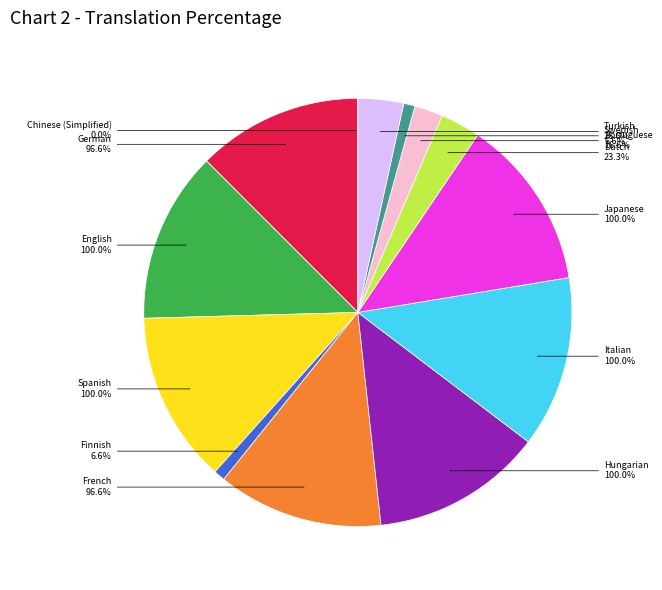

How much of the chart is everything except Japanese?

87.1%